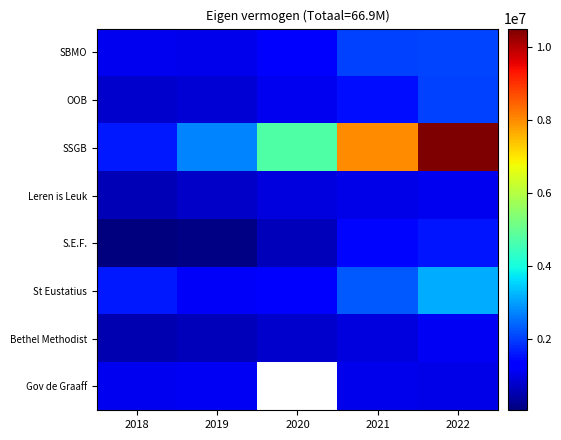

Count the Leren is Leuk values in the range 706631 to 1020071.

3